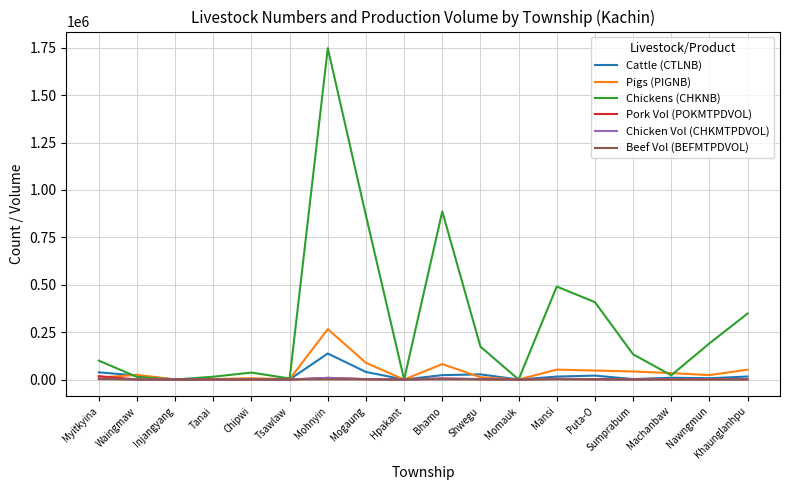

What is the difference between the maximum and minimum values in the Pork Vol (POKMTPDVOL) series?

17809.0